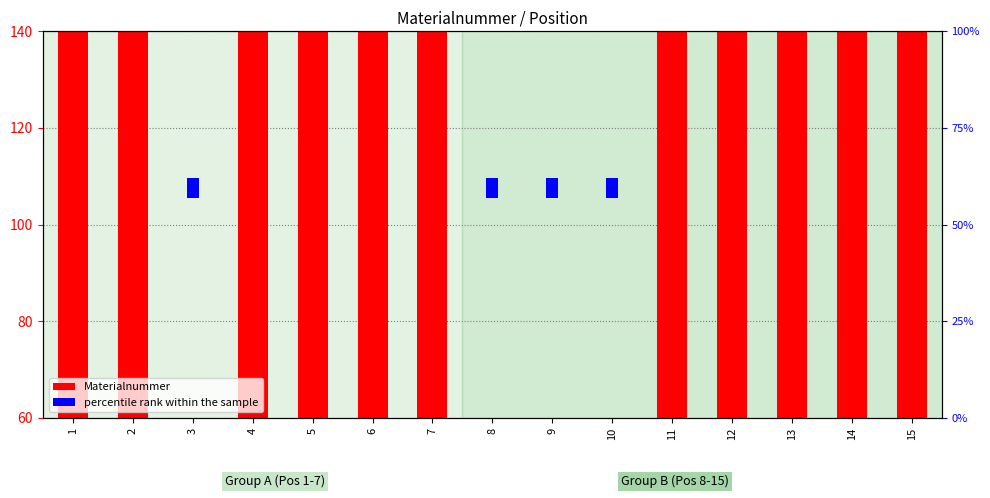

What is the approximate value at 1?

140.0